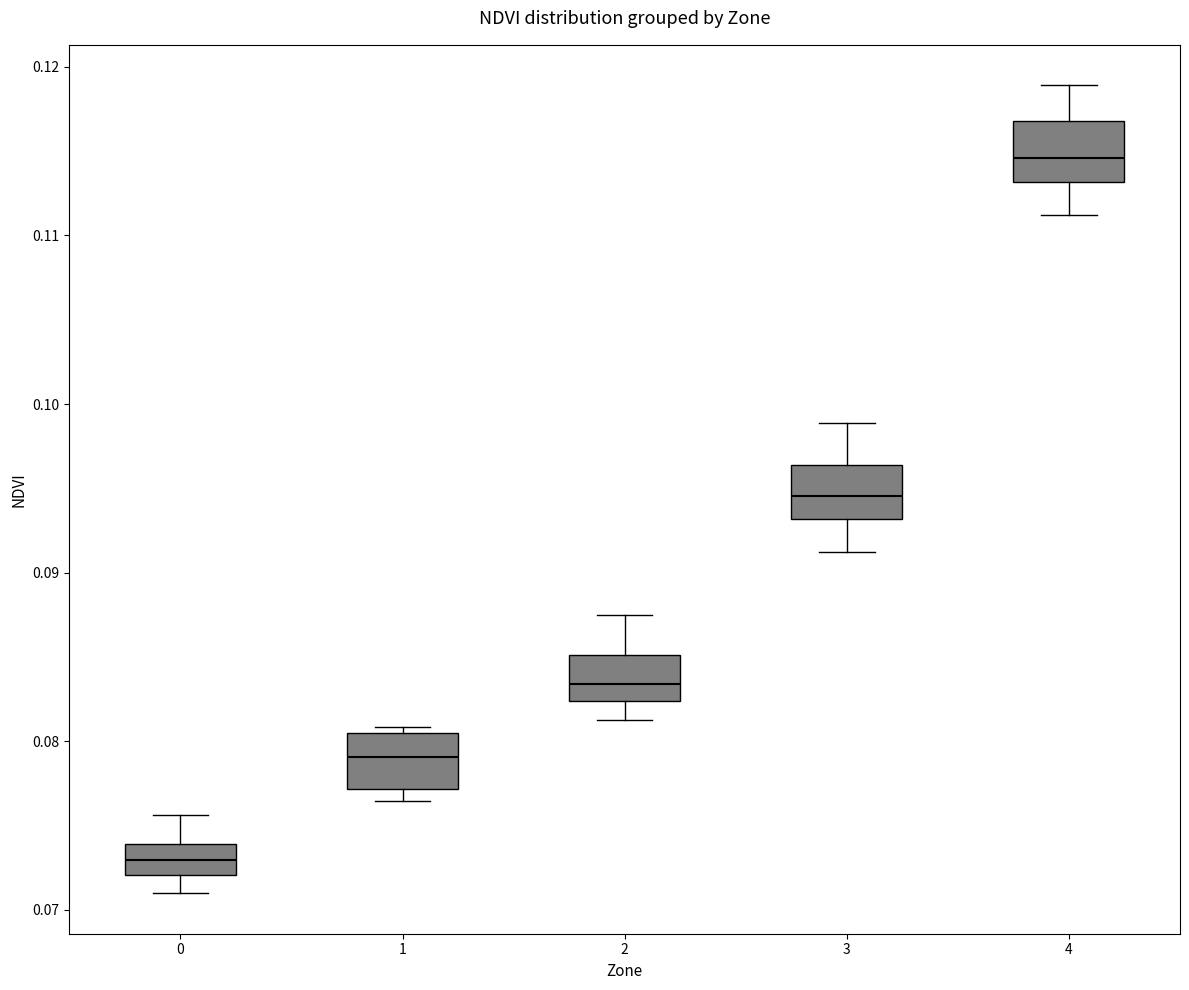

Reading left to right, read every box against the y-axis: the position of its median line, the range the box covers, and the ends of its whiskers. The values are not printed on the chart, so give them approximately, as read against the axis.

0: median 0.073, box 0.072 to 0.074, whiskers 0.071 to 0.076
1: median 0.079, box 0.077 to 0.081, whiskers 0.076 to 0.081 (just above the box's upper edge)
2: median 0.083, box 0.082 to 0.085, whiskers 0.081 to 0.087
3: median 0.095, box 0.093 to 0.096, whiskers 0.091 to 0.099
4: median 0.115, box 0.113 to 0.117, whiskers 0.111 to 0.119